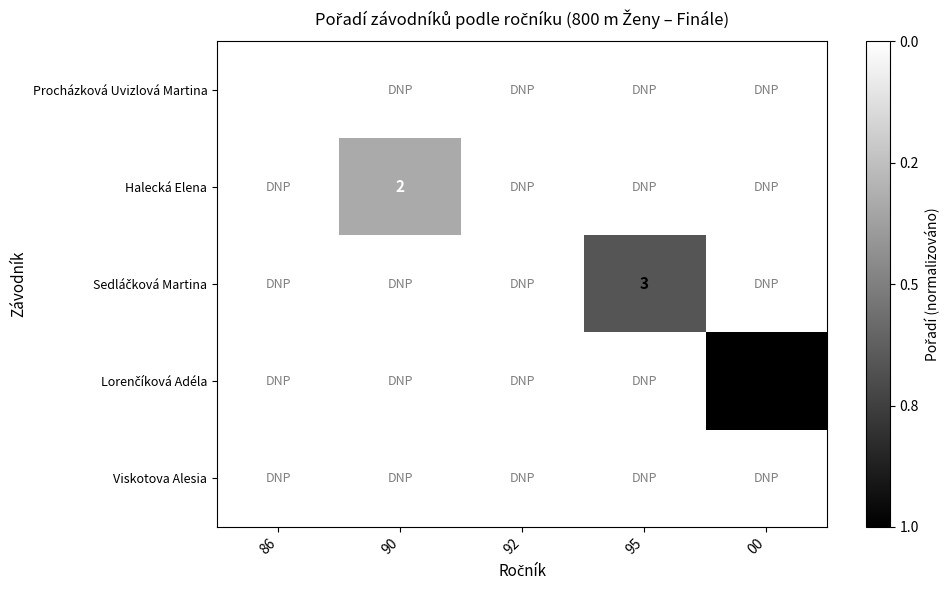

The Halecká Elena series shows 2 at 90. True or false?

True